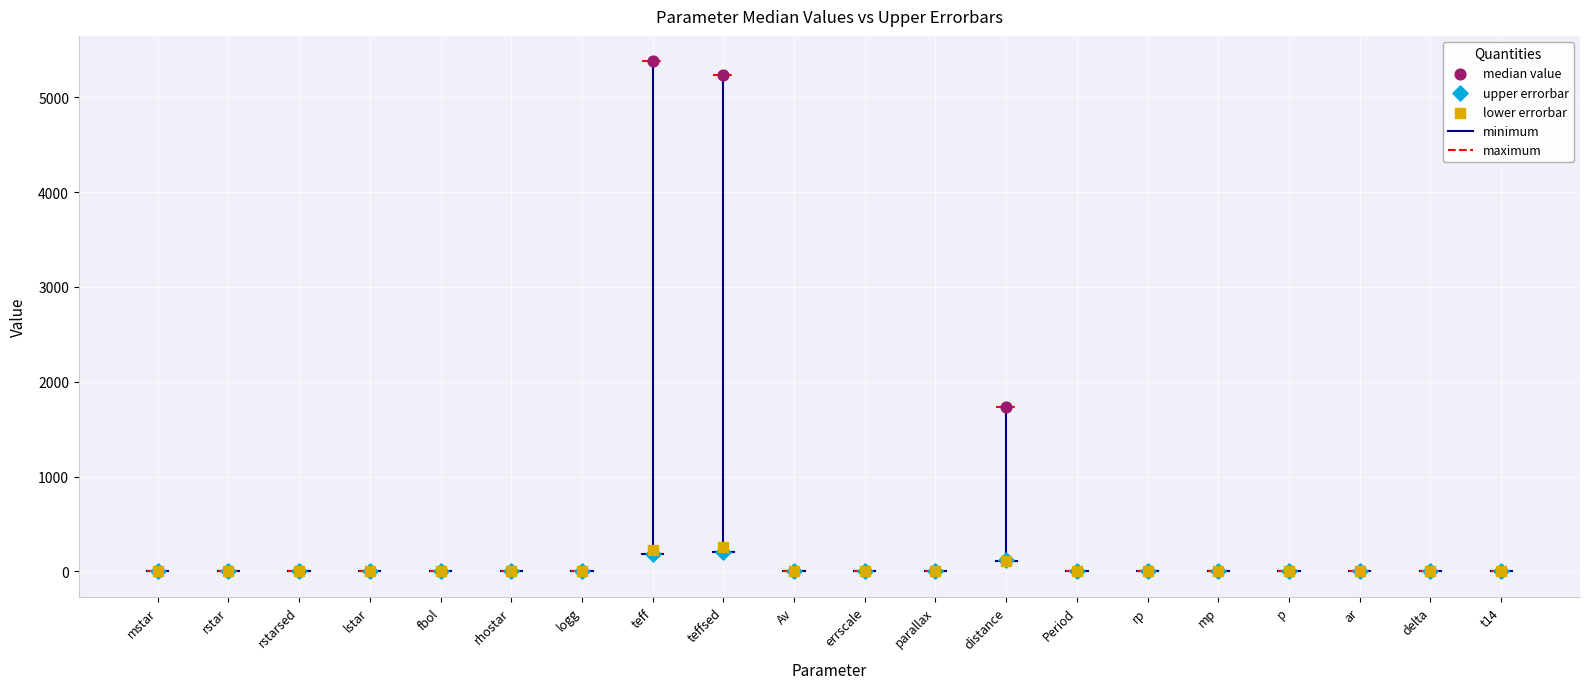

Across all series, what Y value is closest to 2690?

1730.0